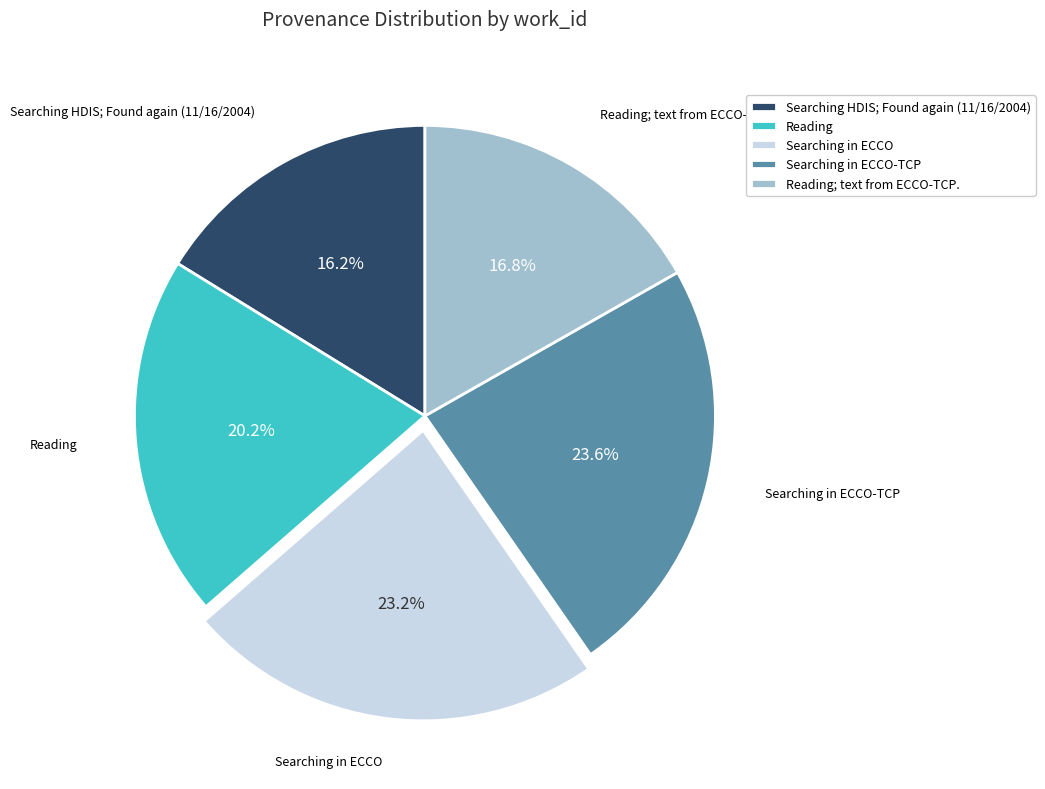

What is the ratio of the value at Searching HDIS; Found again (11/16/2004) to the value at Searching in ECCO-TCP?

0.7